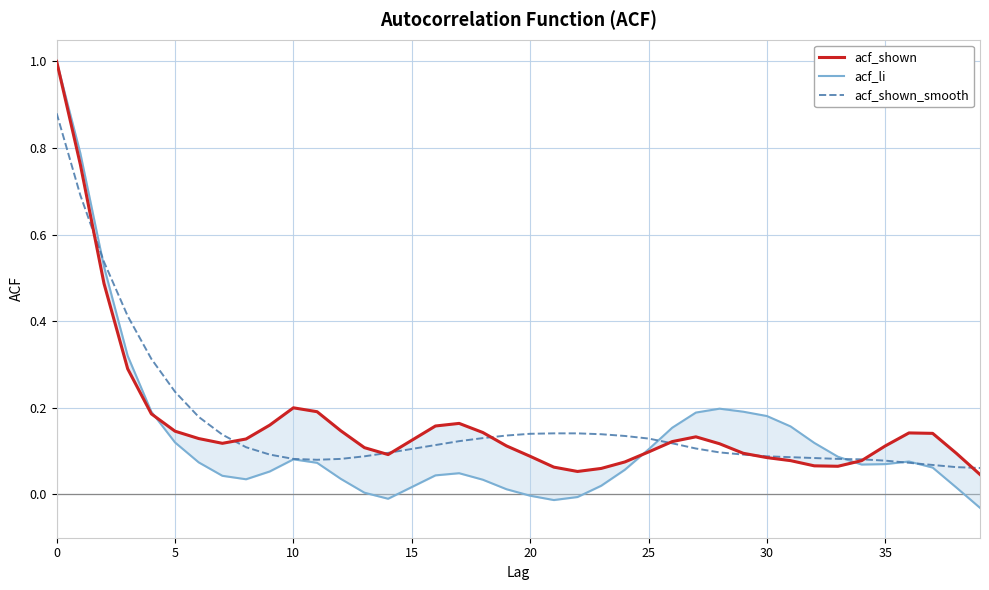

Which has a higher value, 39 or 31?

31